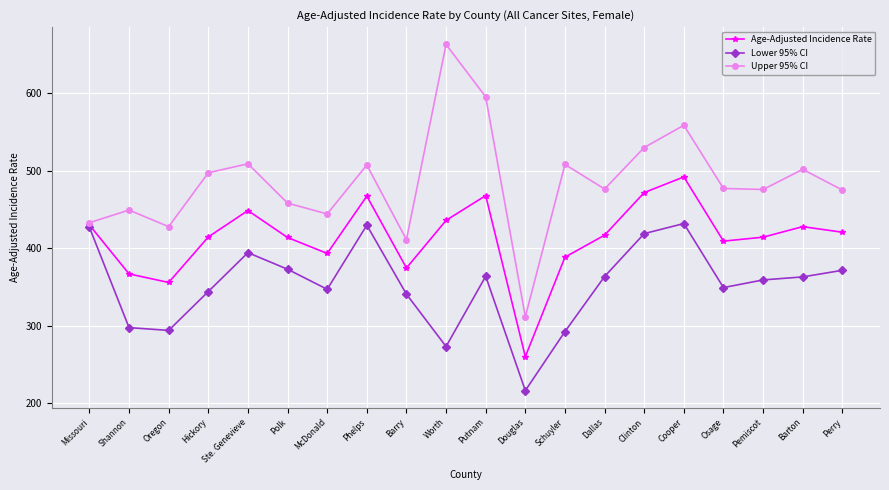

Is this an area chart (filled region under the line)?

No